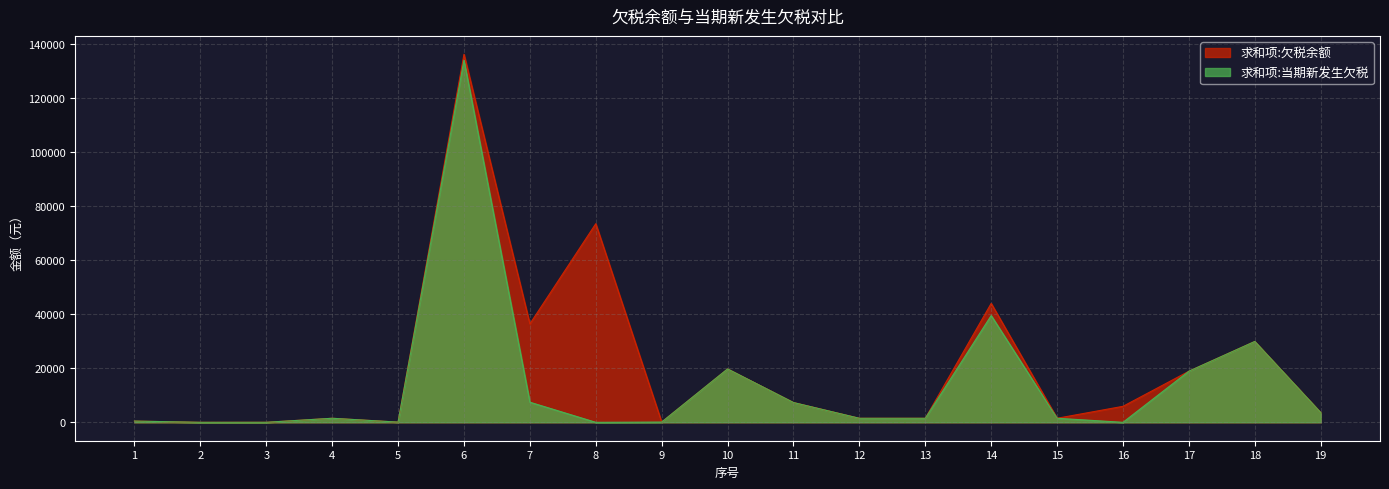

What are all the series names shown in the legend?

求和项:欠税余额, 求和项:当期新发生欠税